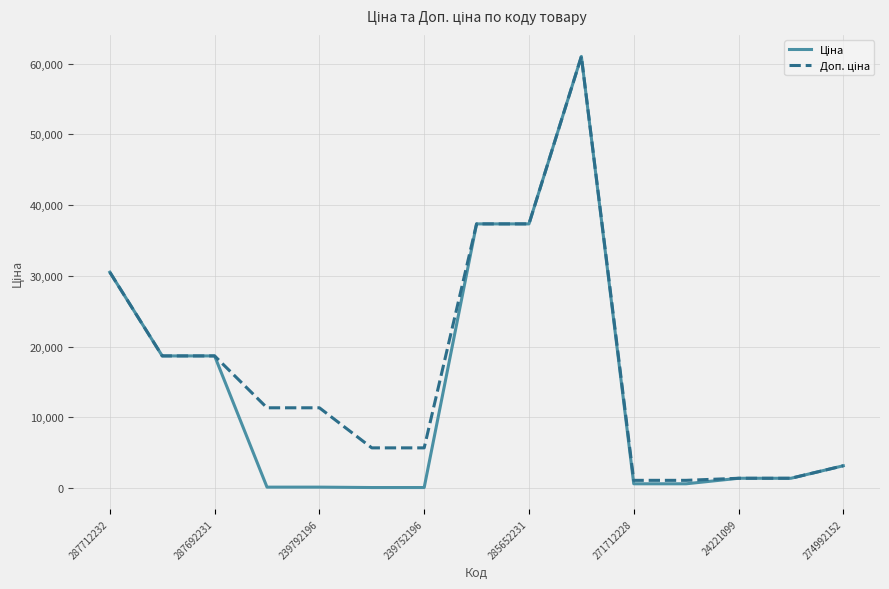

Does the chart display data point markers on the line(s)?

No